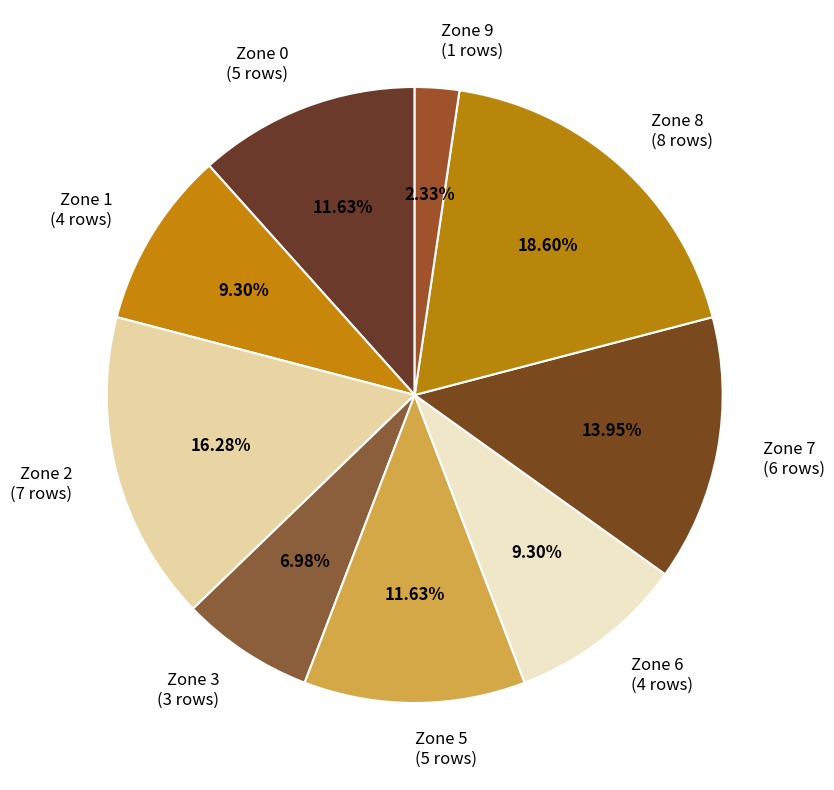

Which category has the biggest portion of the pie?

Zone 8 (8 rows)